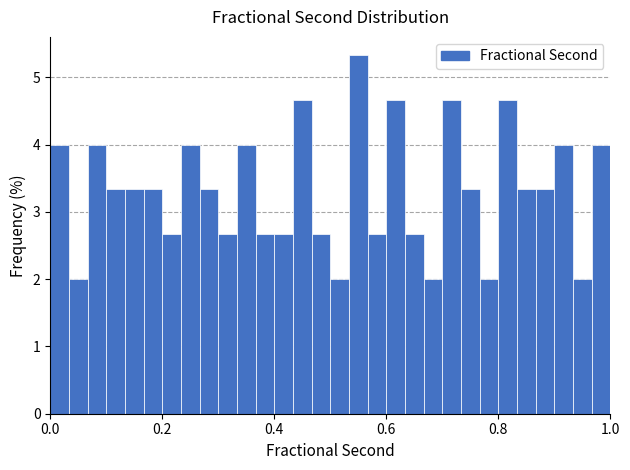

Around what value on the x-axis is the tallest bar? Give the approximate position of its centre, as read against the axis.

0.56